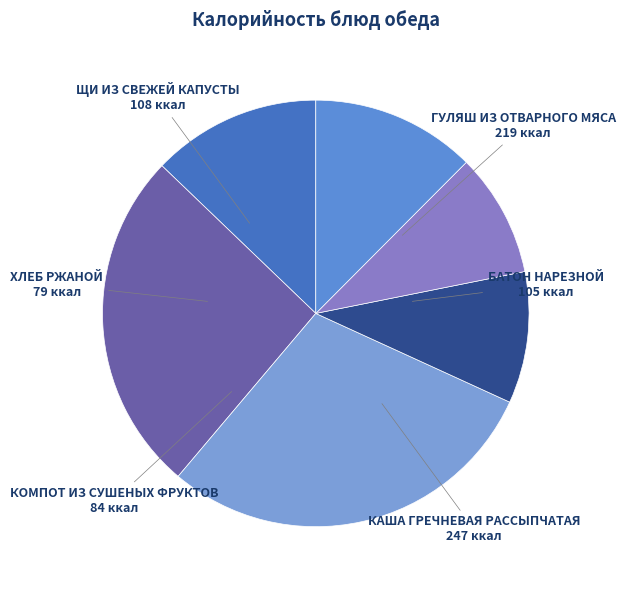

How many slices are in this pie chart?

6